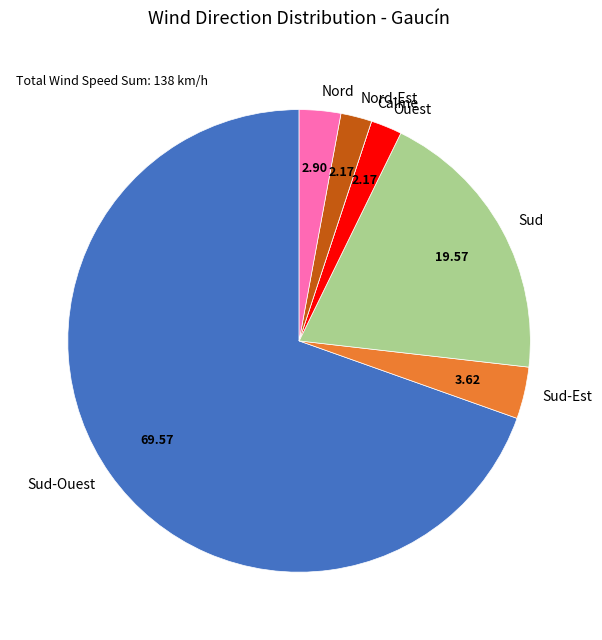

Approximately how many times larger is the value at Sud compared to Sud-Ouest?

0.3